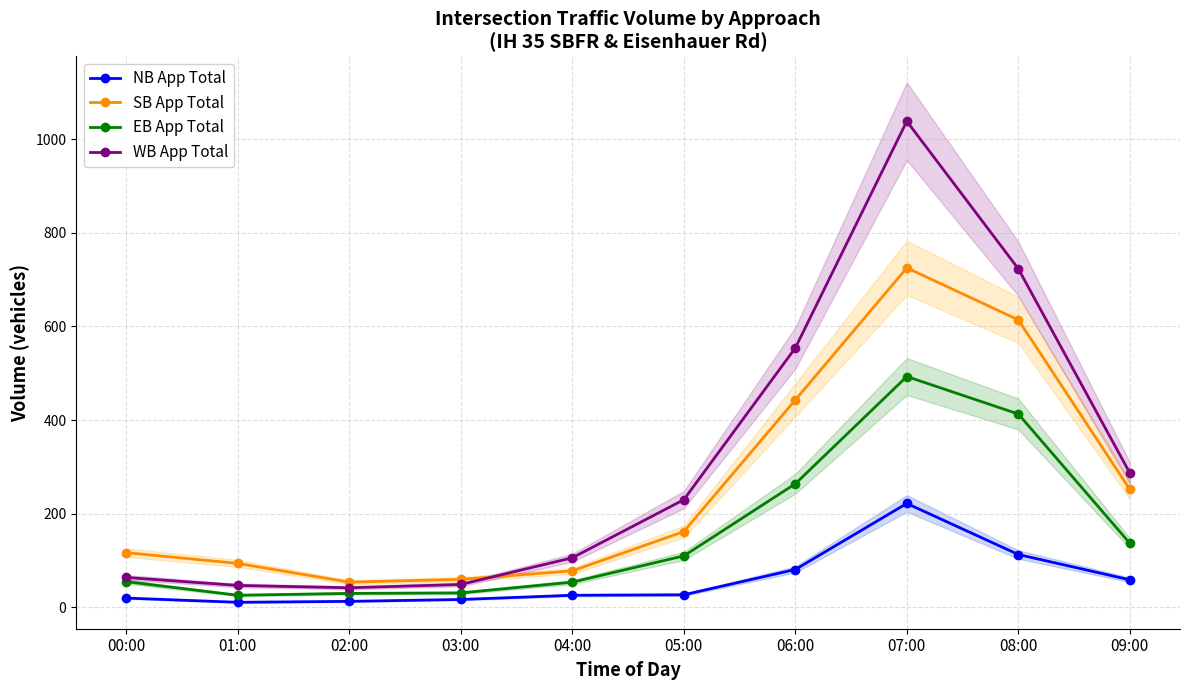

Where is the first local minimum for WB App Total?

02:00